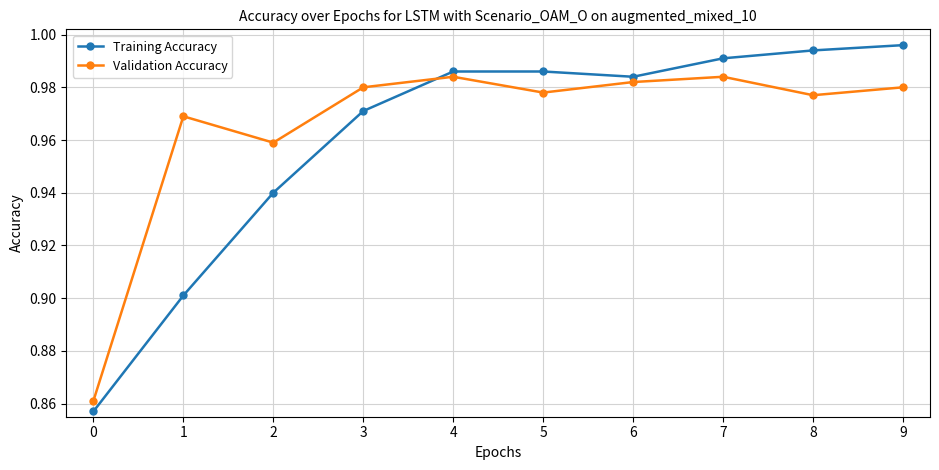

Which series has the widest spread of values?

Training Accuracy